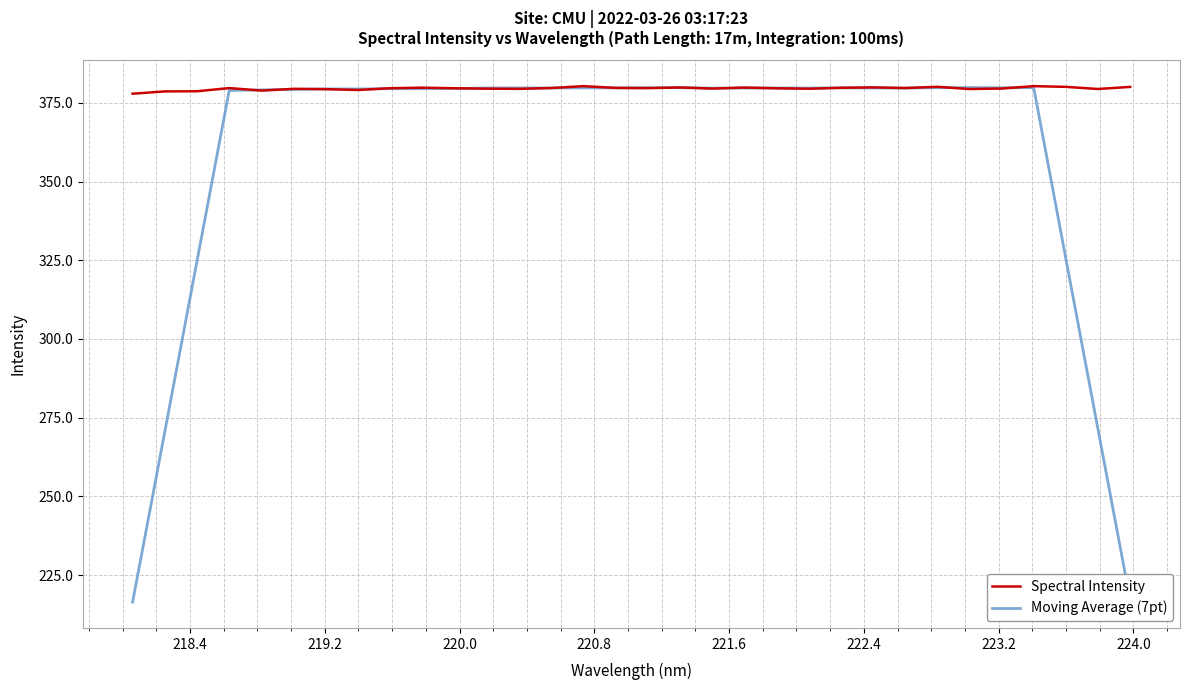

Rank the series by their average value, from lowest to highest.

Moving Average (7pt), Spectral Intensity